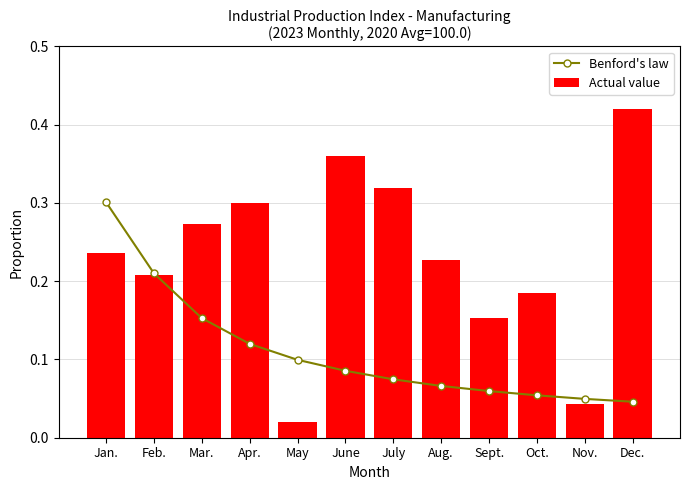

Where is Benford's law nearest to the value 0?

Dec.